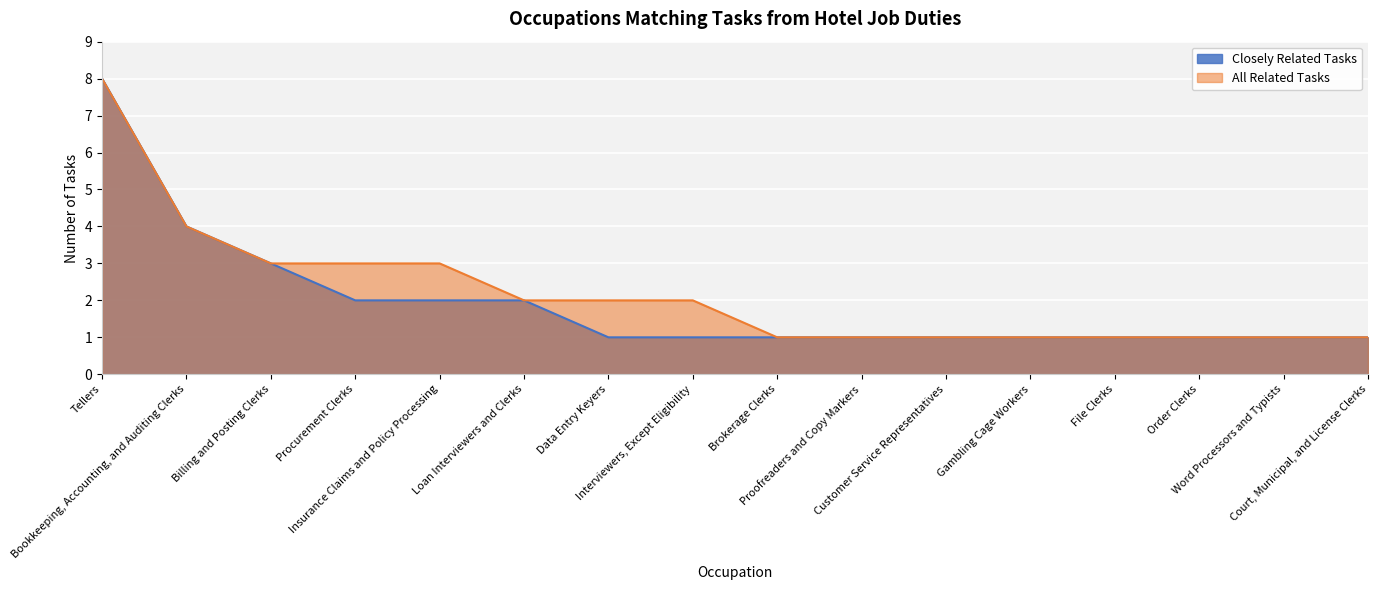

List the labels in order of Closely Related Tasks value, largest first.

Tellers, Bookkeeping, Accounting, and Auditing Clerks, Billing and Posting Clerks, Procurement Clerks, Insurance Claims and Policy Processing, Loan Interviewers and Clerks, Data Entry Keyers, Interviewers, Except Eligibility, Brokerage Clerks, Proofreaders and Copy Markers, Customer Service Representatives, Gambling Cage Workers, File Clerks, Order Clerks, Word Processors and Typists, Court, Municipal, and License Clerks